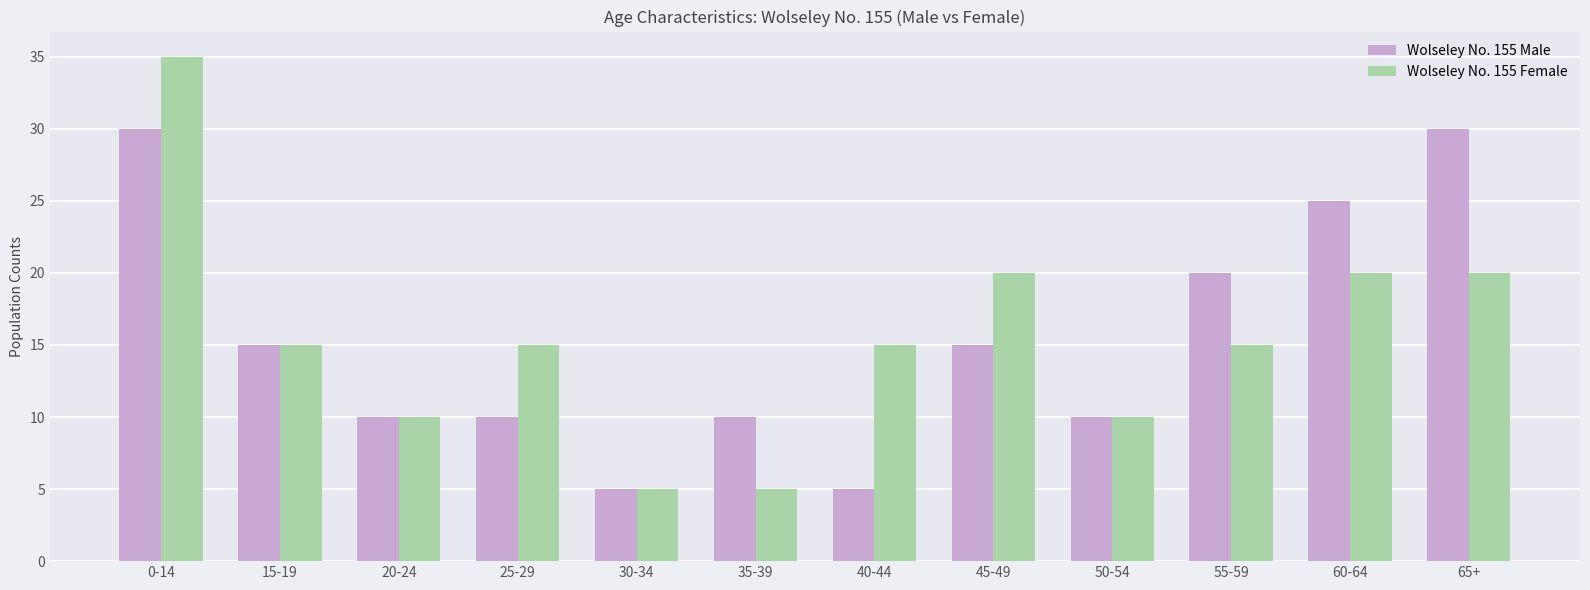

What position from the right is 20-24?

10